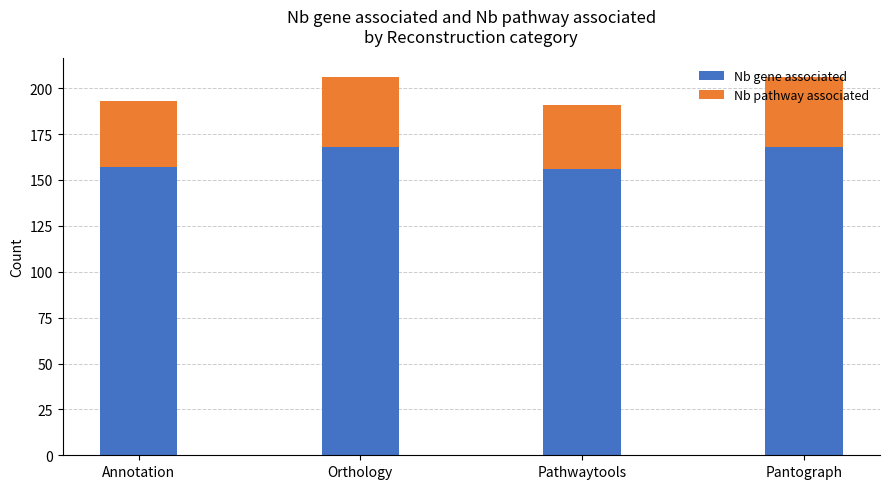

What is the highest value of the Nb gene associated series?

168